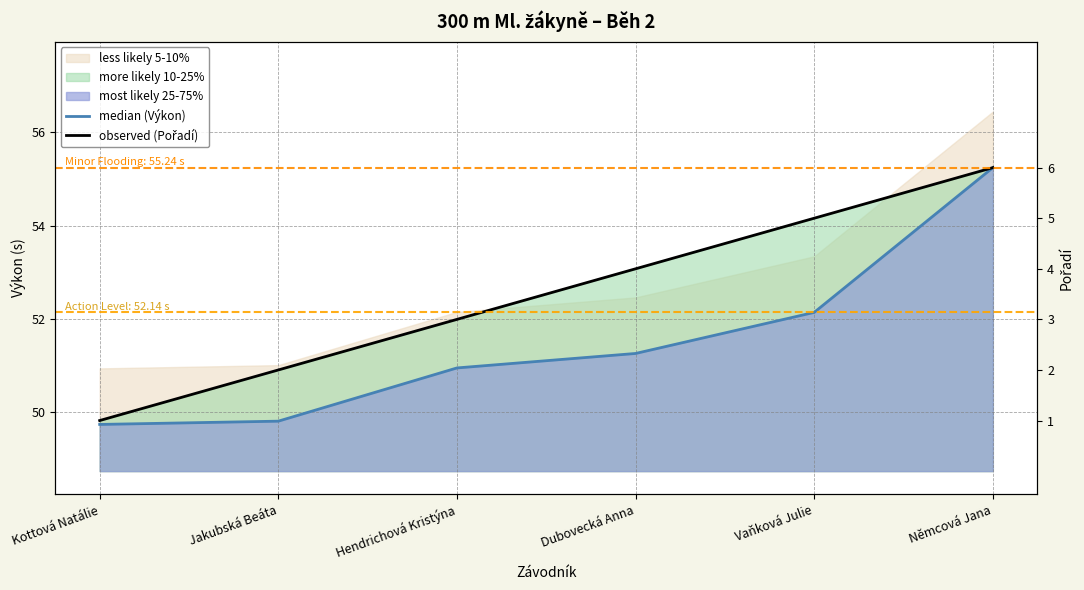

What is the label of the 4th point from the left?

Dubovecká Anna